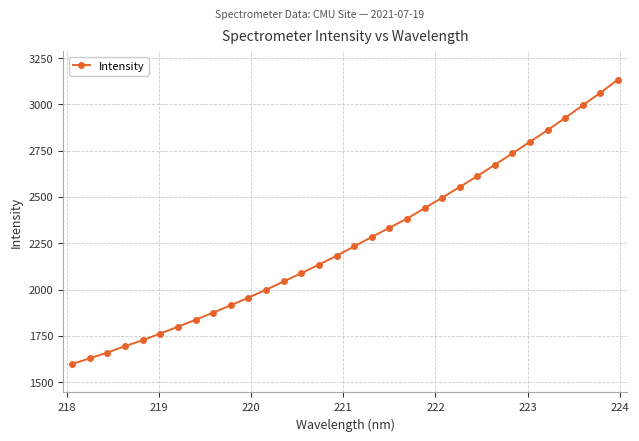

What is the average value?

2263.5